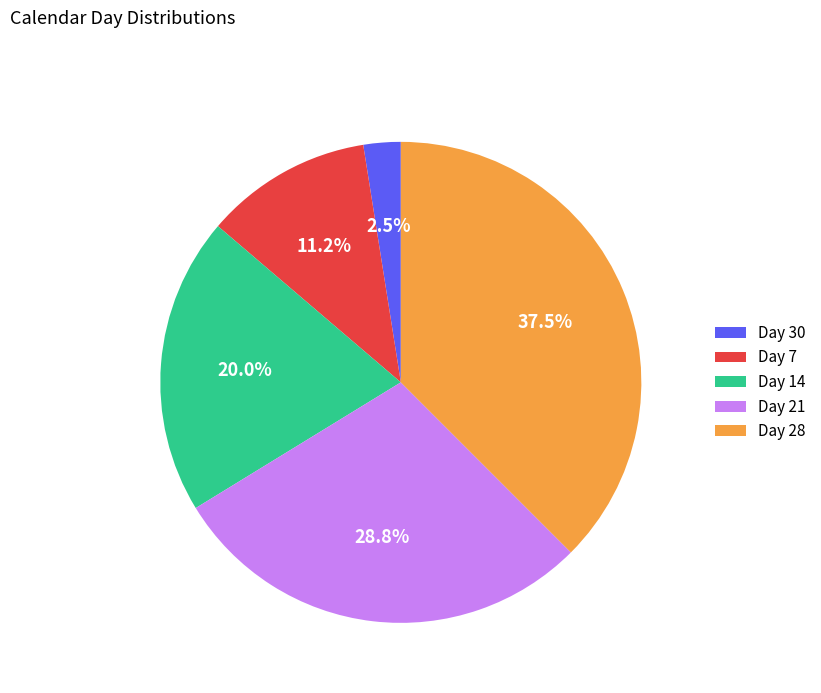

Count the number of slices in the pie.

5